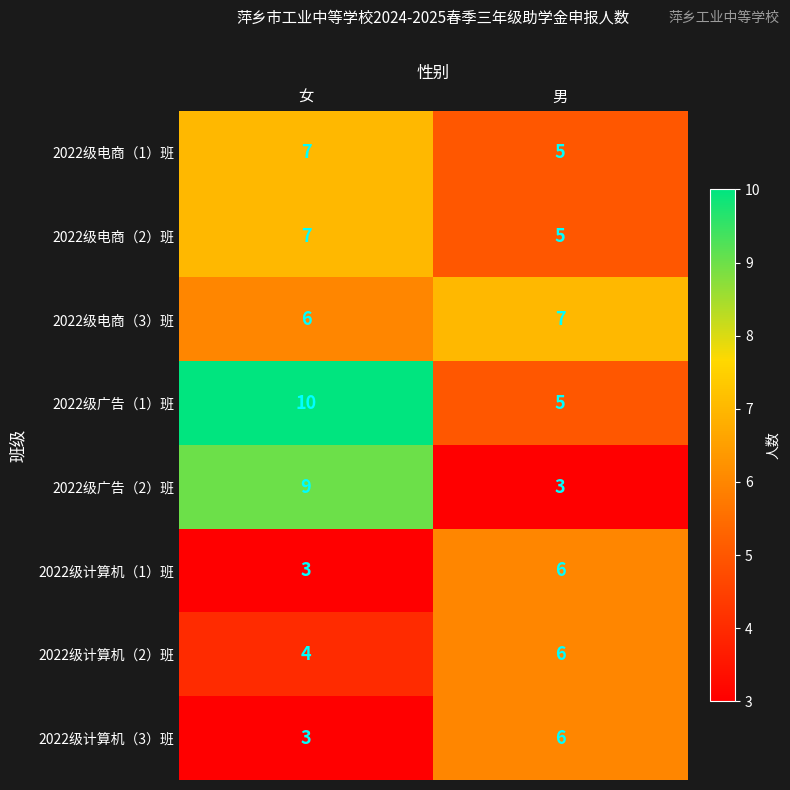

What is the spread (max minus min) of values at 女?

7